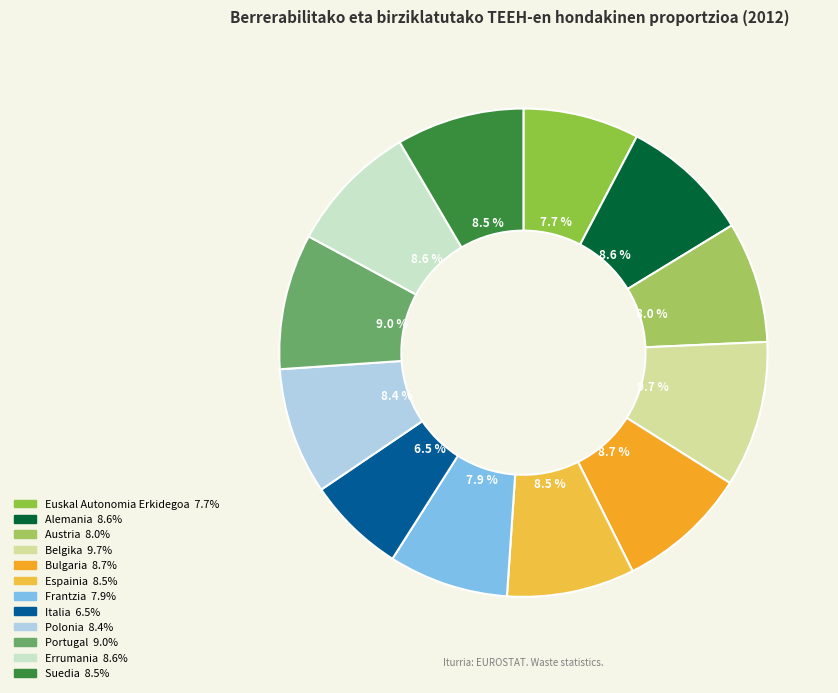

The Errumania slice represents 1% of the pie. True or false?

False